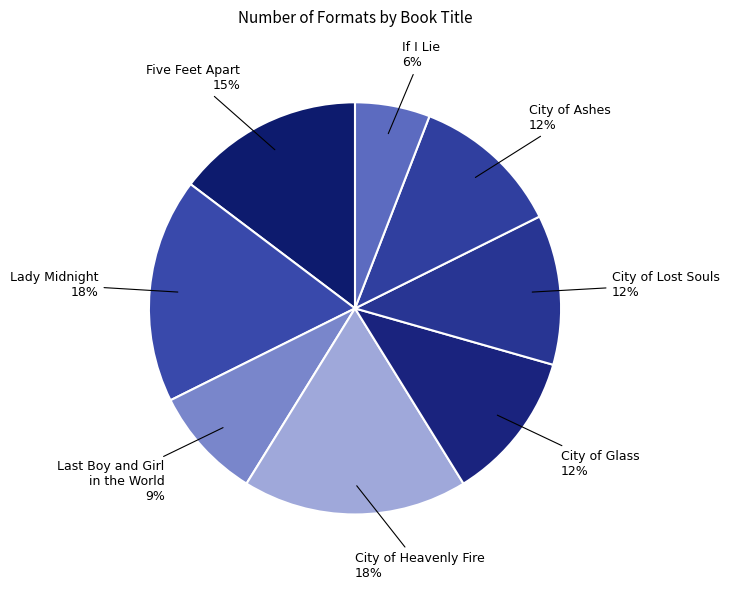

To the nearest percent, what percentage of the pie is If I Lie?

6%